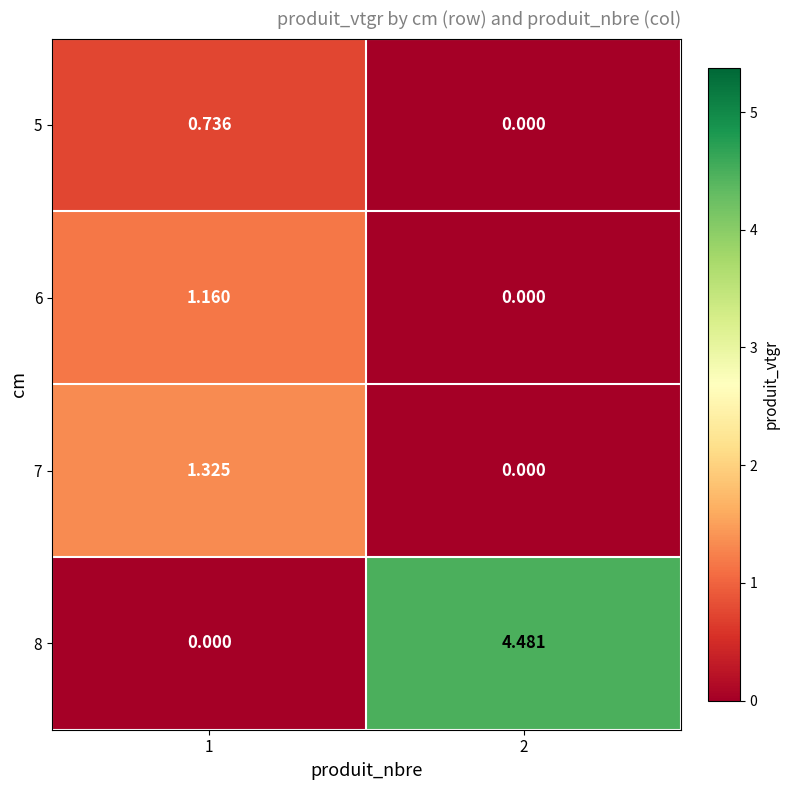

Is the value of 6 at 1 greater than the value of 5 at 1?

Yes